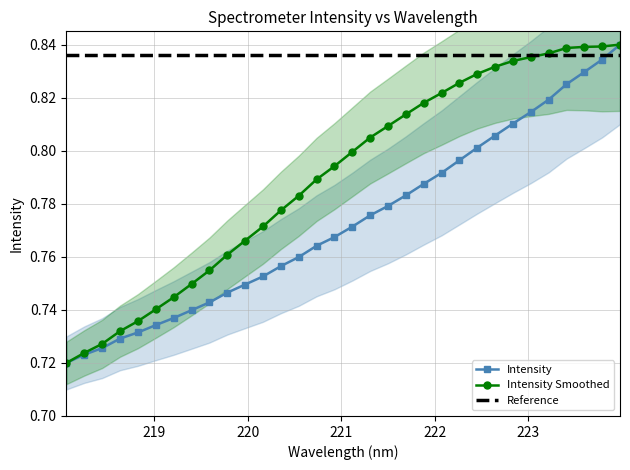

Reading left to right, transcribe all the data shown in this chart.

218.0596=0.7	218.2508=0.7	218.442=0.7	218.6332=0.7	218.8244=0.7	219.0156=0.7	219.2067=0.7	219.3979=0.7	219.589=0.7	219.7801=0.7	219.9712=0.7	220.1623=0.8	220.3533=0.8	220.5444=0.8	220.7354=0.8	220.9264=0.8	221.1174=0.8	221.3083=0.8	221.4993=0.8	221.6902=0.8	221.8812=0.8	222.0721=0.8	222.263=0.8	222.4538=0.8	222.6447=0.8	222.8355=0.8	223.0264=0.8	223.2172=0.8	223.408=0.8	223.5987=0.8	223.7895=0.8	223.9802=0.8